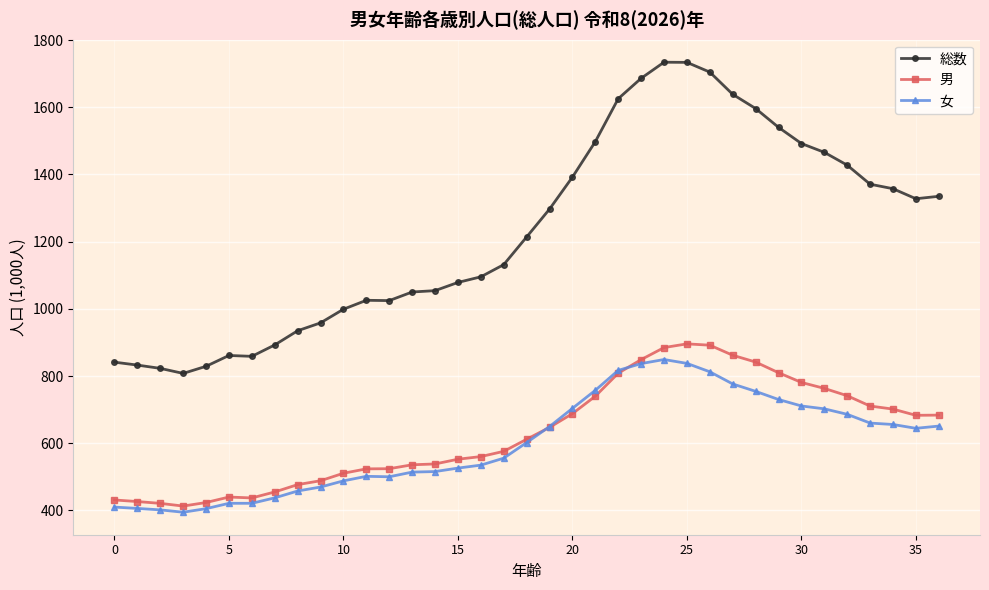

What is the greatest value displayed?

1734.2